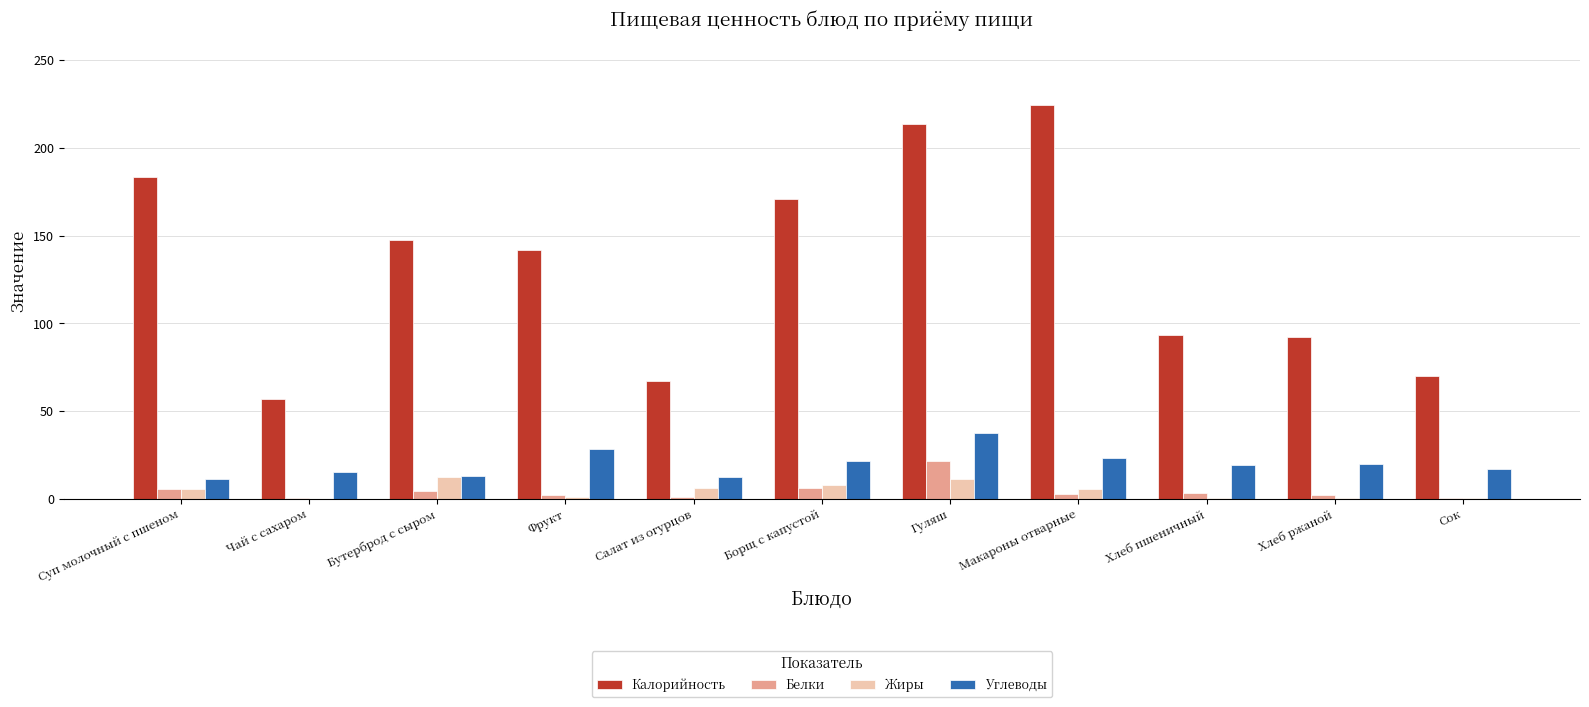

Which series changed the most between Чай с сахаром and Макароны отварные?

Калорийность